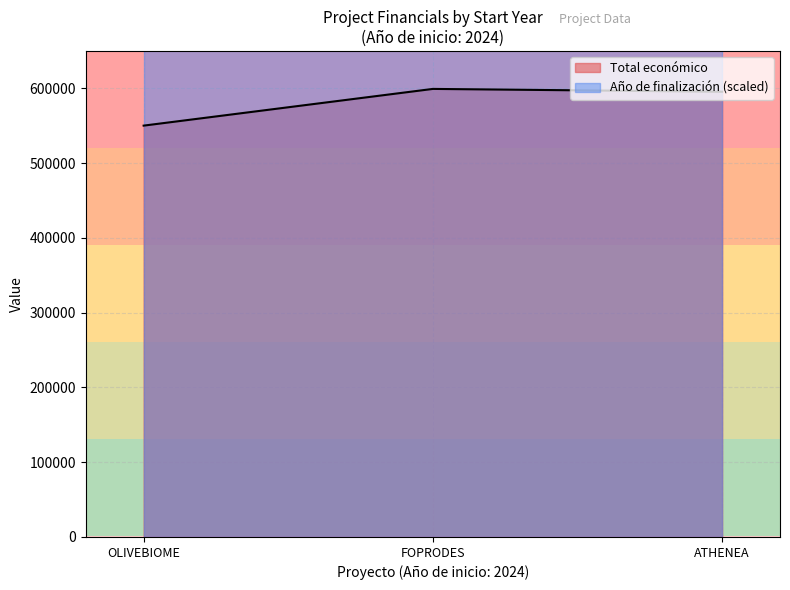

Which category has the lowest value in the Total económico series?

OLIVEBIOME